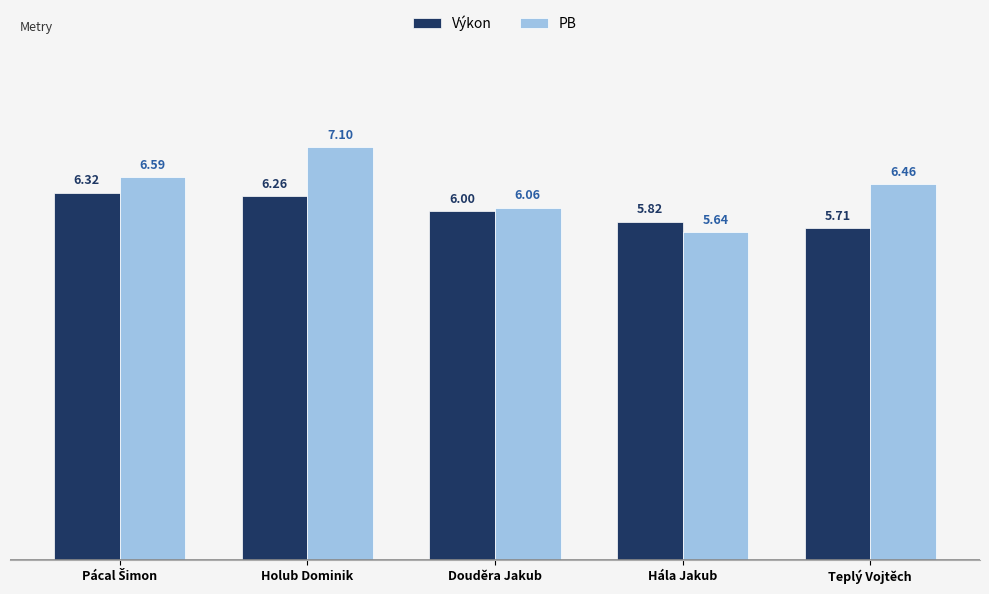

At which label does PB reach its minimum?

Hála Jakub